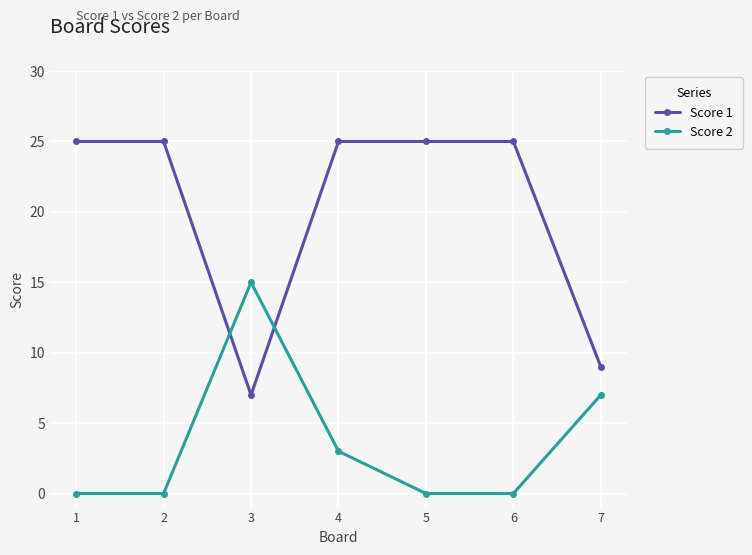

At 4, list the series in order from smallest to largest.

Score 2, Score 1